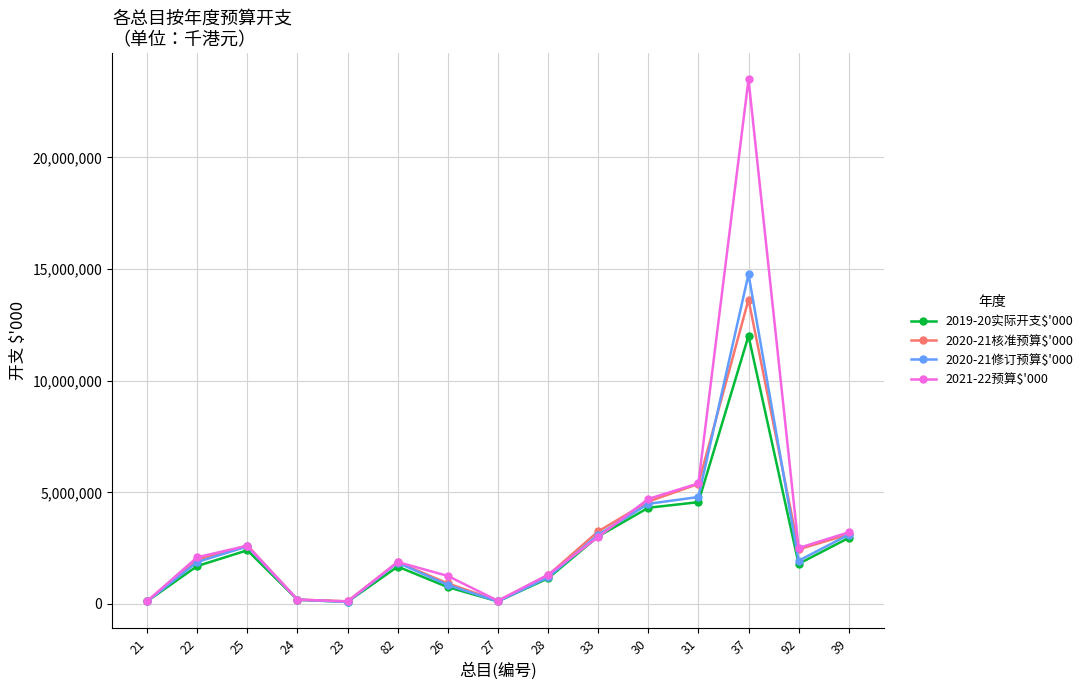

At which category does 2020-21核准预算$'000 reach its first local peak?

25